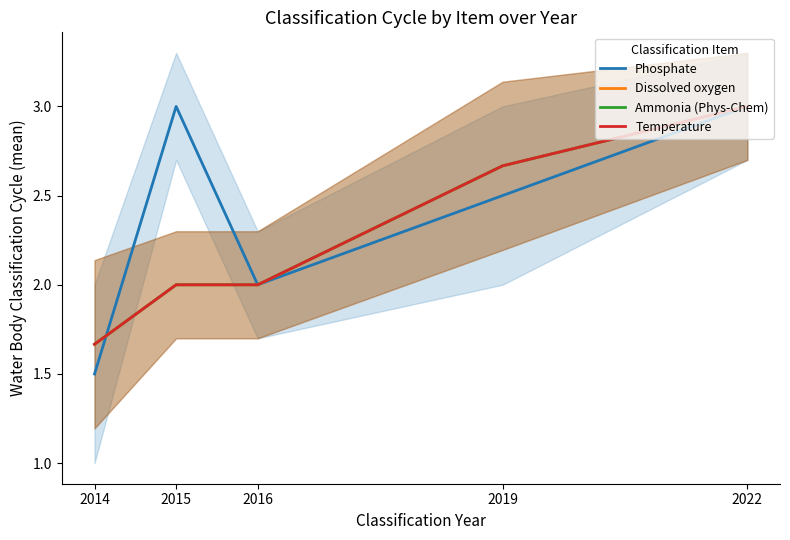

What is the total value across all series at 2016?

8.0